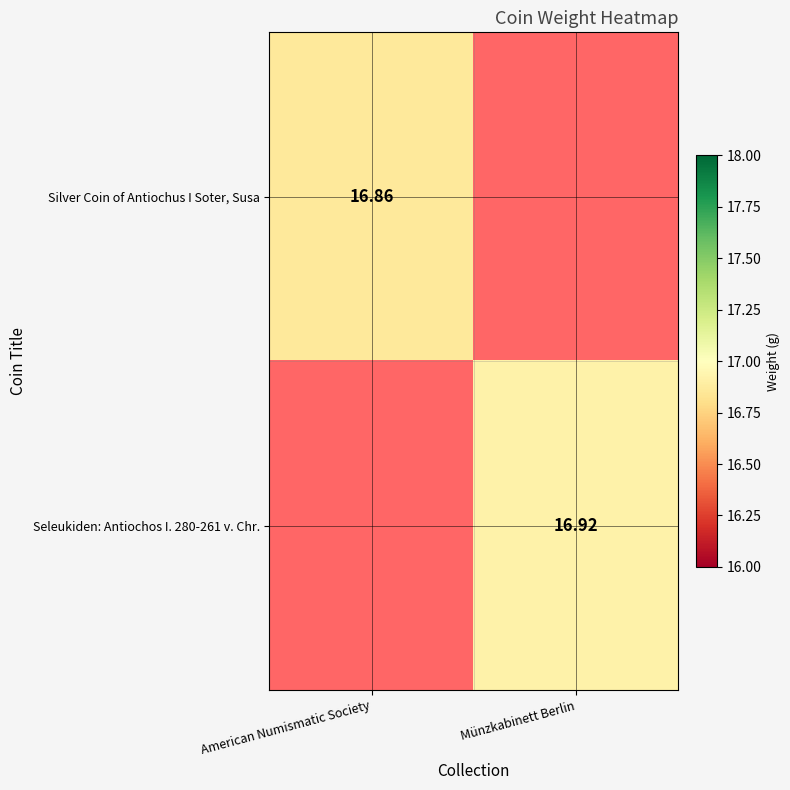

Is the value of Seleukiden: Antiochos I. 280-261 v. Chr. at Münzkabinett Berlin greater than the value of Silver Coin of Antiochus I Soter, Susa at American Numismatic Society?

Yes